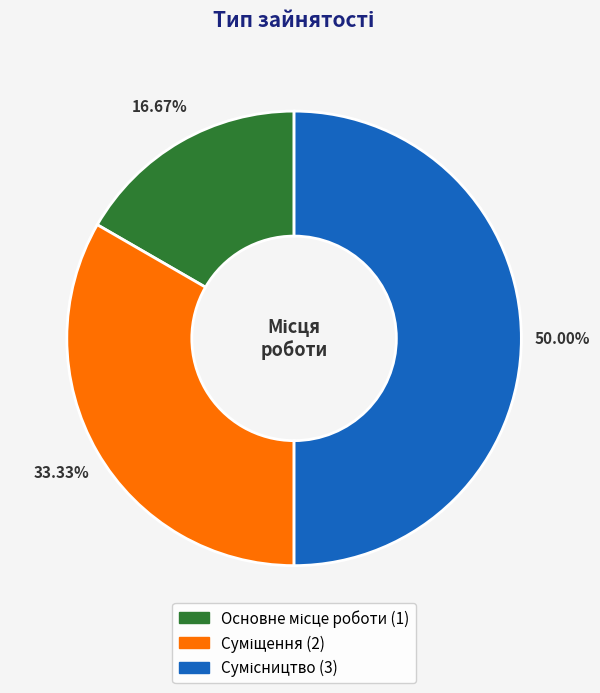

Count the number of slices in the pie.

3